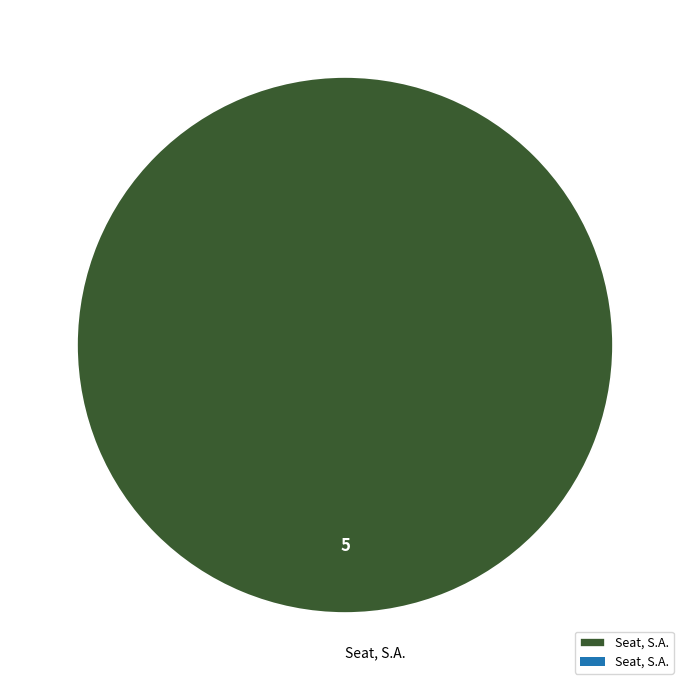

Is there a majority slice in this chart?

Yes